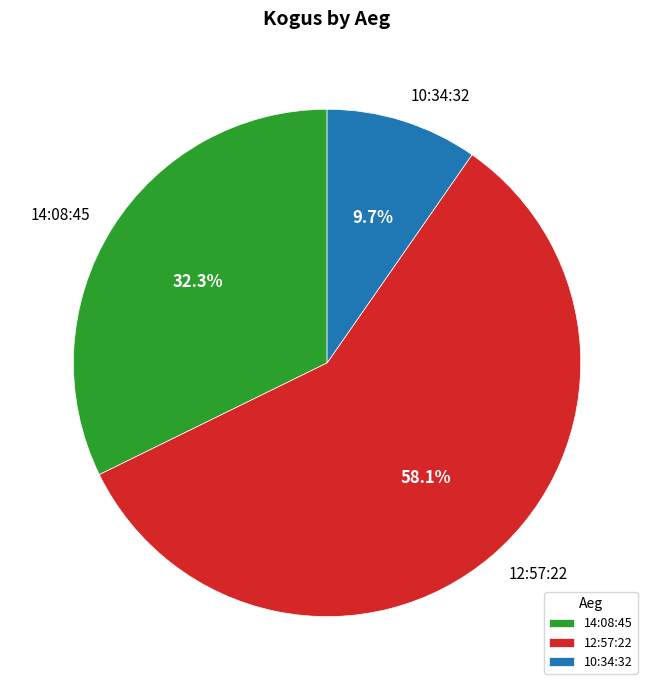

To the nearest percent, what is the combined percentage of 12:57:22 and 14:08:45?

90%